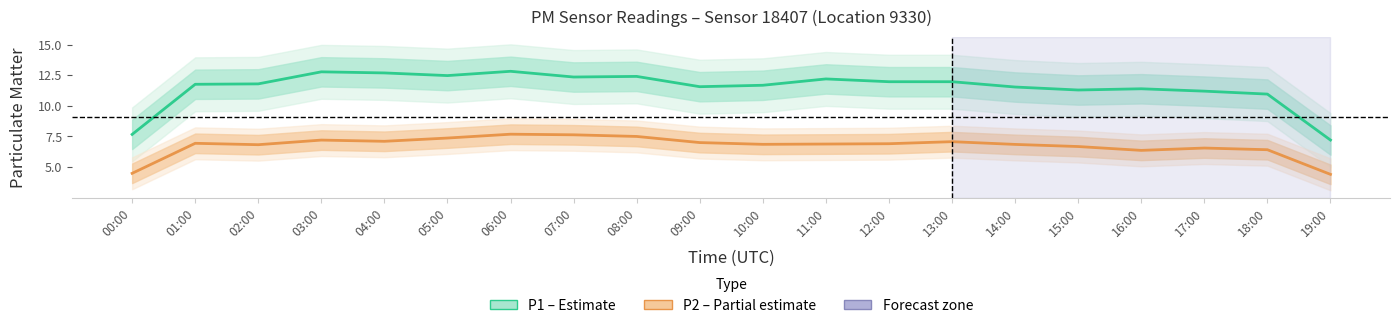

What is the total value across all series at 11:00?

19.1